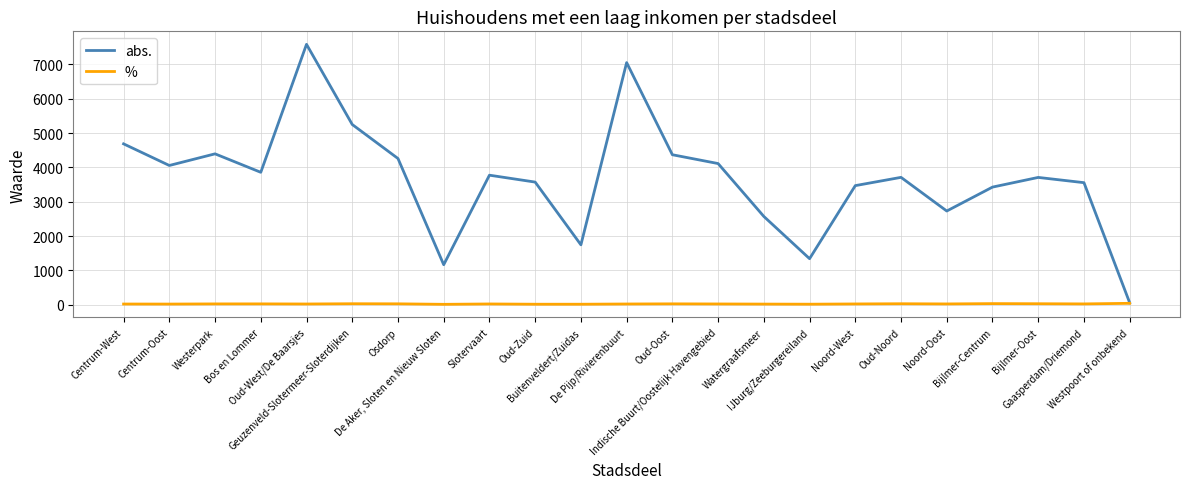

Is it true that % equals 39.3 at Westpoort of onbekend?

True